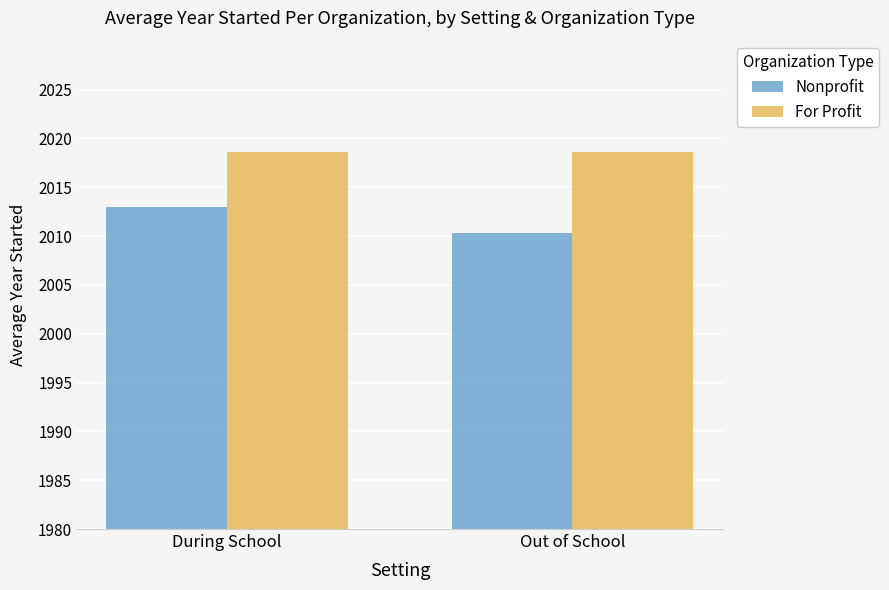

Which series has the largest total across all categories?

For Profit